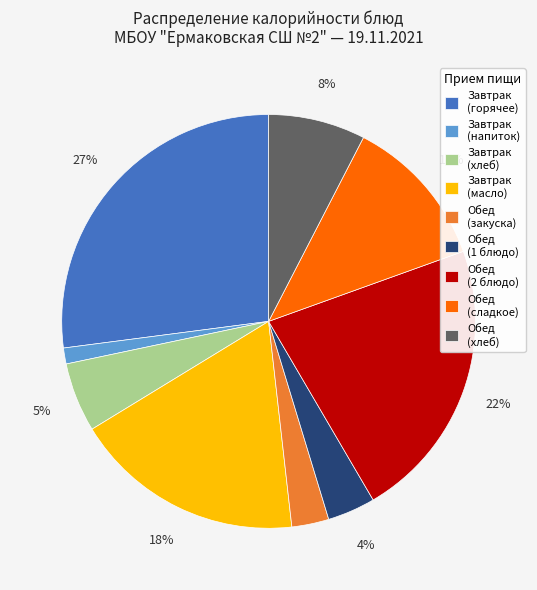

Which slice is the largest?

Завтрак (горячее)